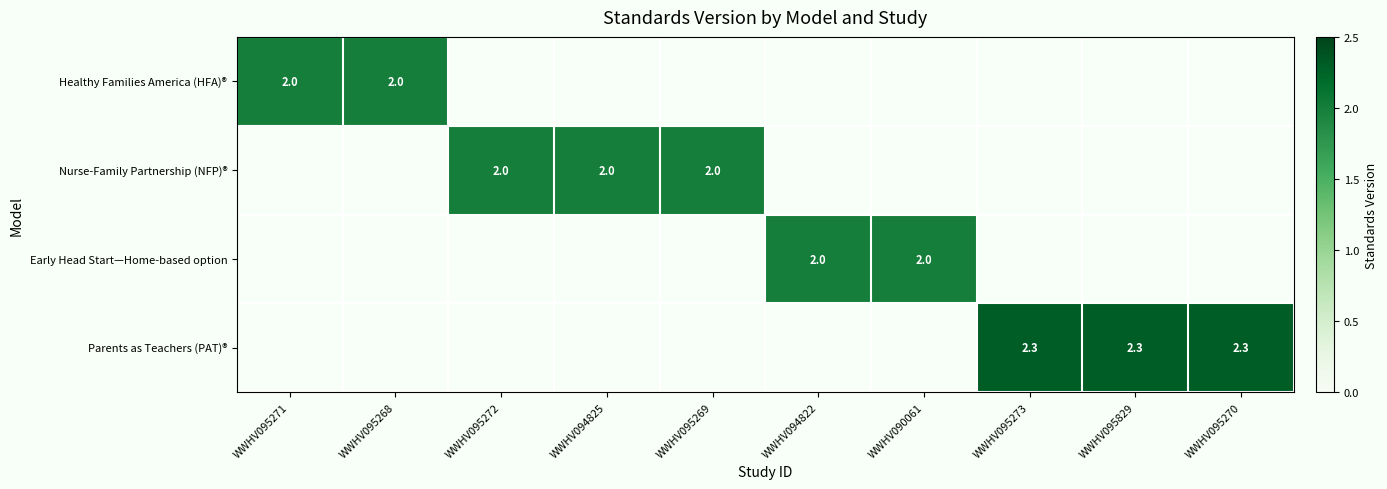

At which category does the chart reach its peak across all series?

WWHV095273